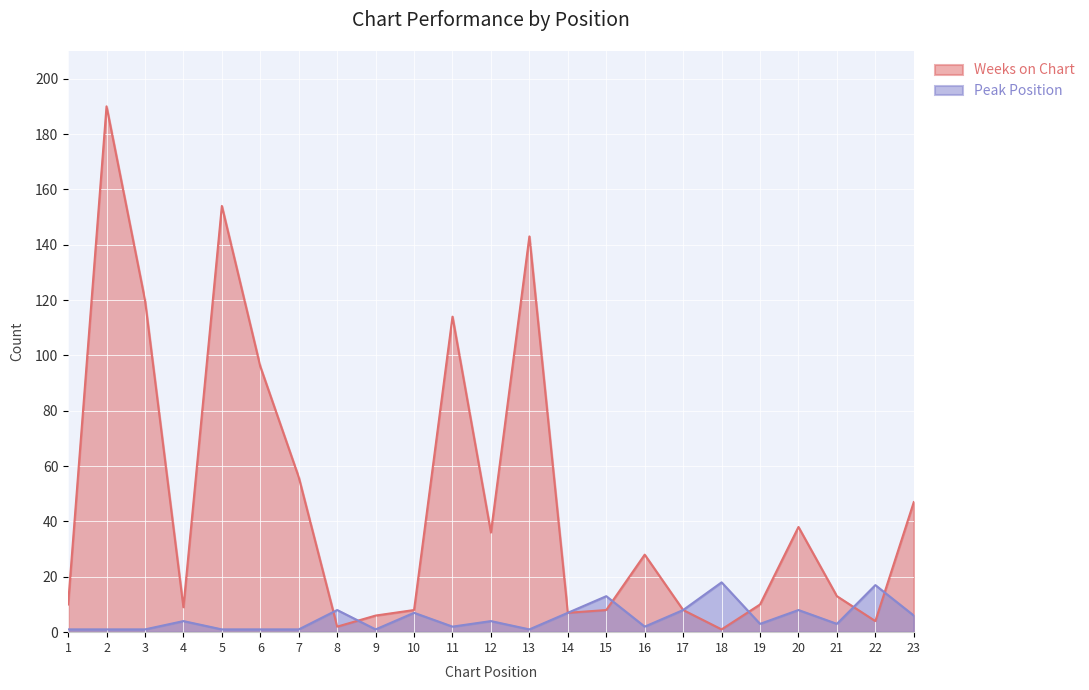

Is the value of Weeks on Chart at 22 greater than the value of Peak Position at 21?

Yes